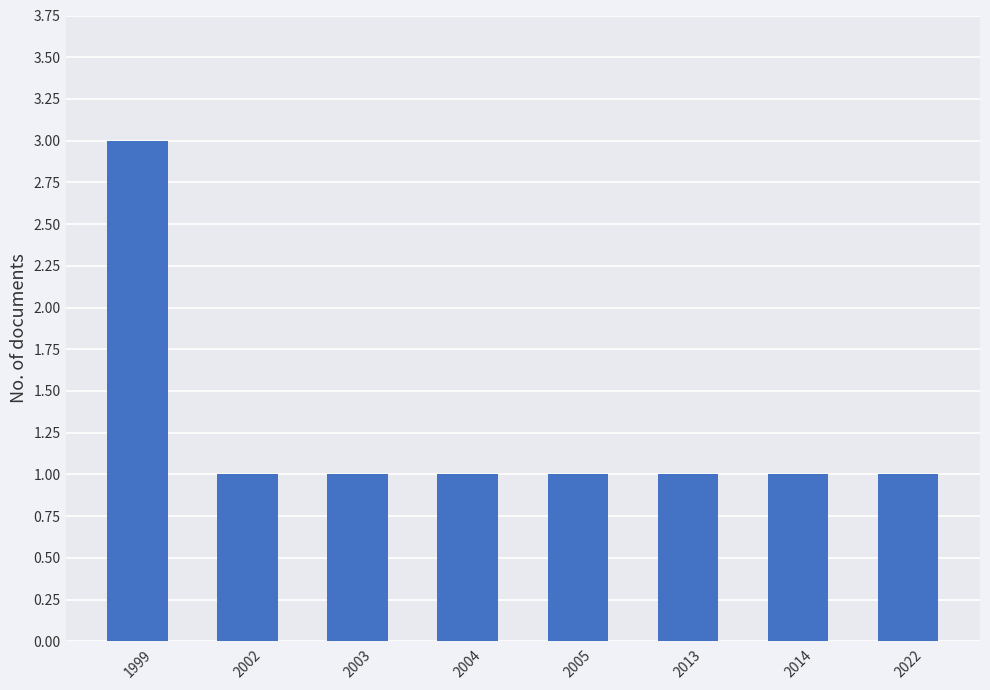

What is the minimum value shown in the chart?

1